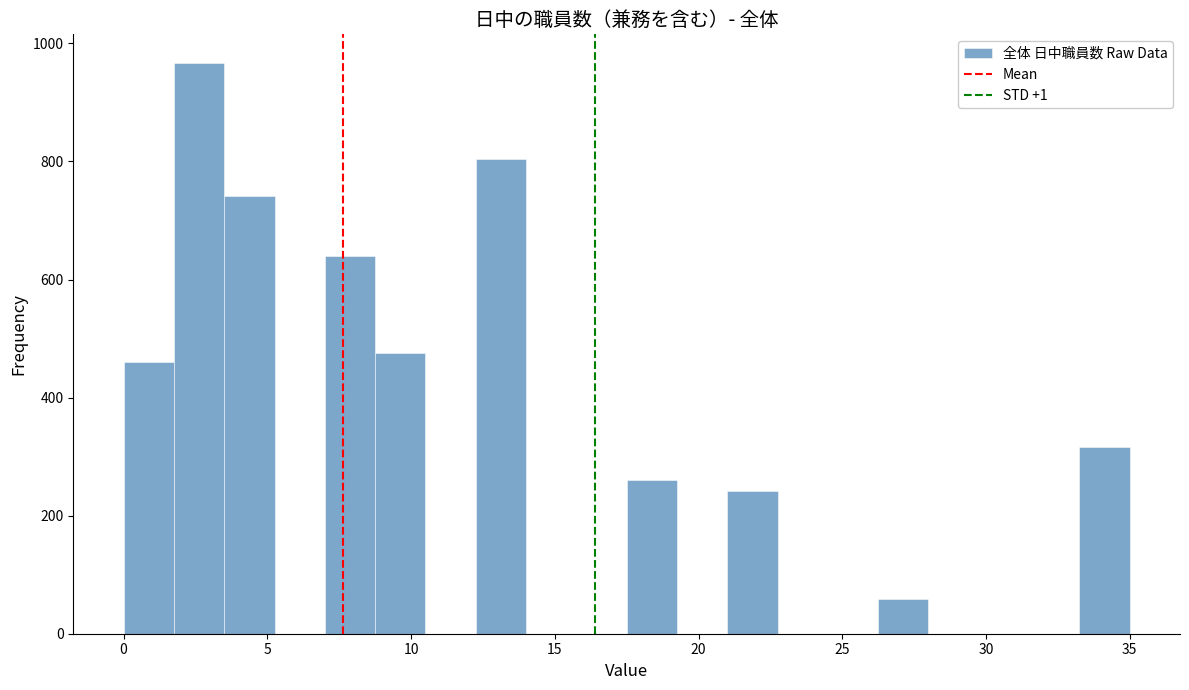

Around what value on the x-axis is the tallest bar? Give the approximate position of its centre, as read against the axis.

2.5